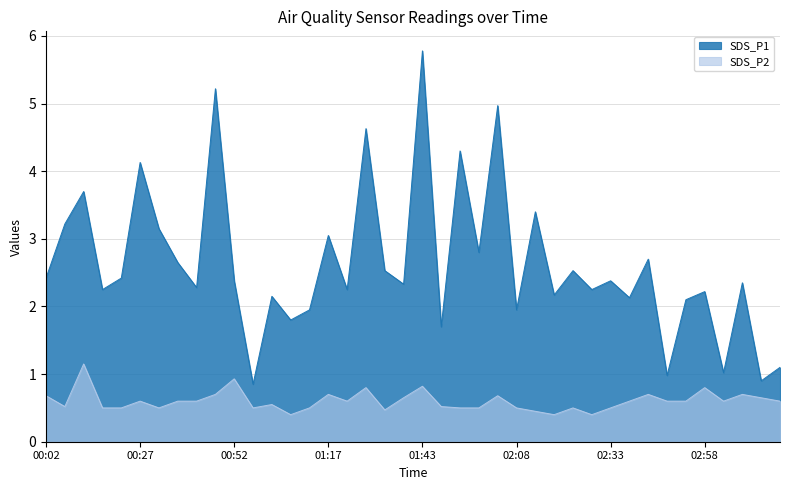

Between 02:53 and 03:08, which is larger?

03:08